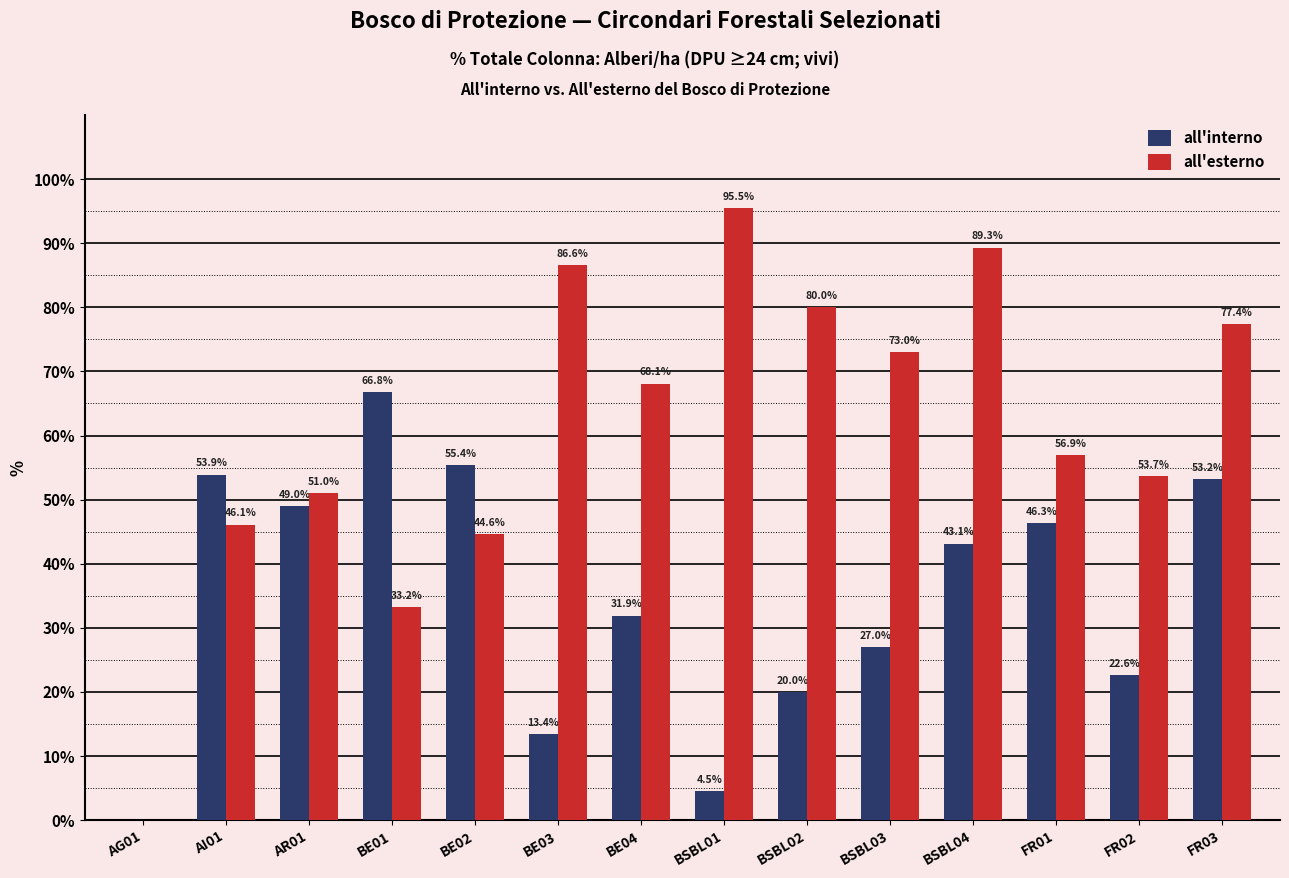

How many groups of bars are there?

14